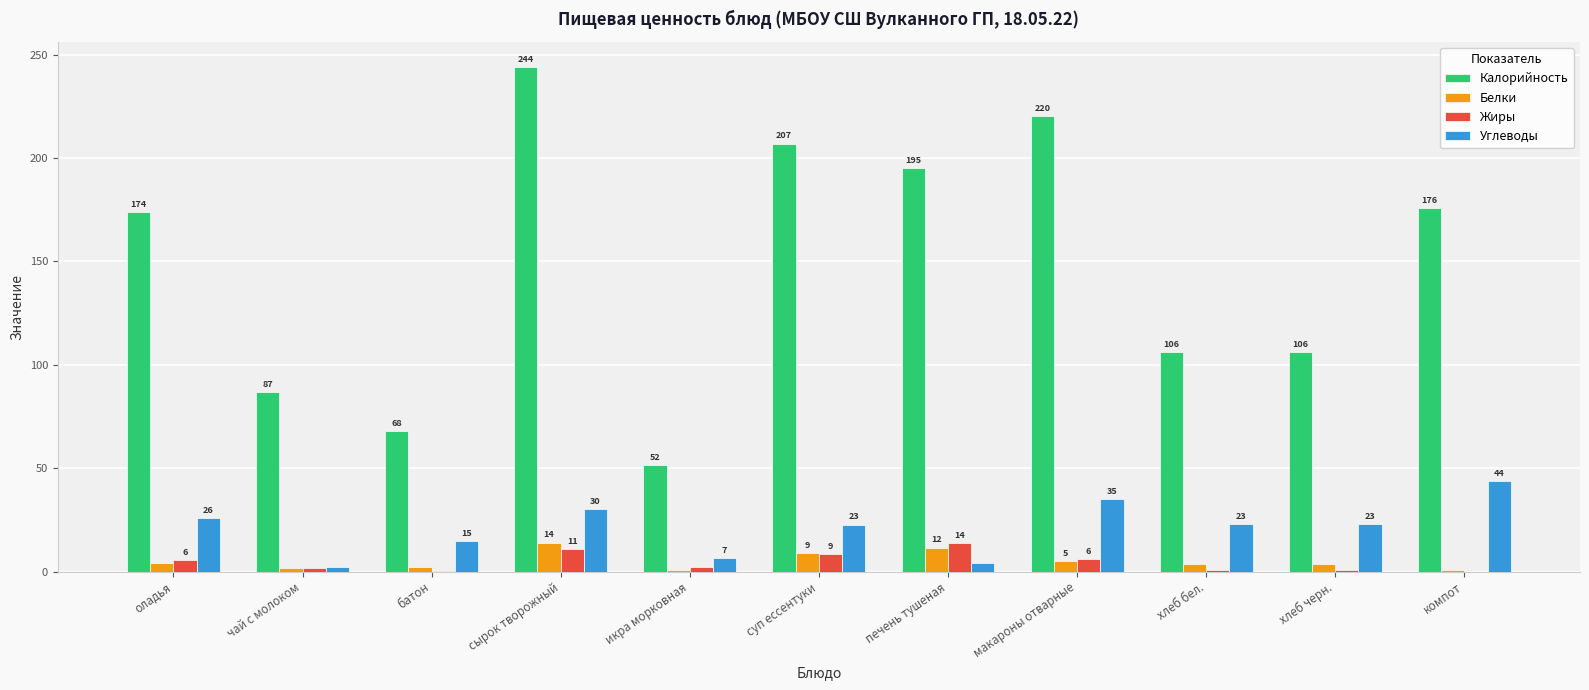

Which series changed the most between хлеб черн. and компот?

Калорийность